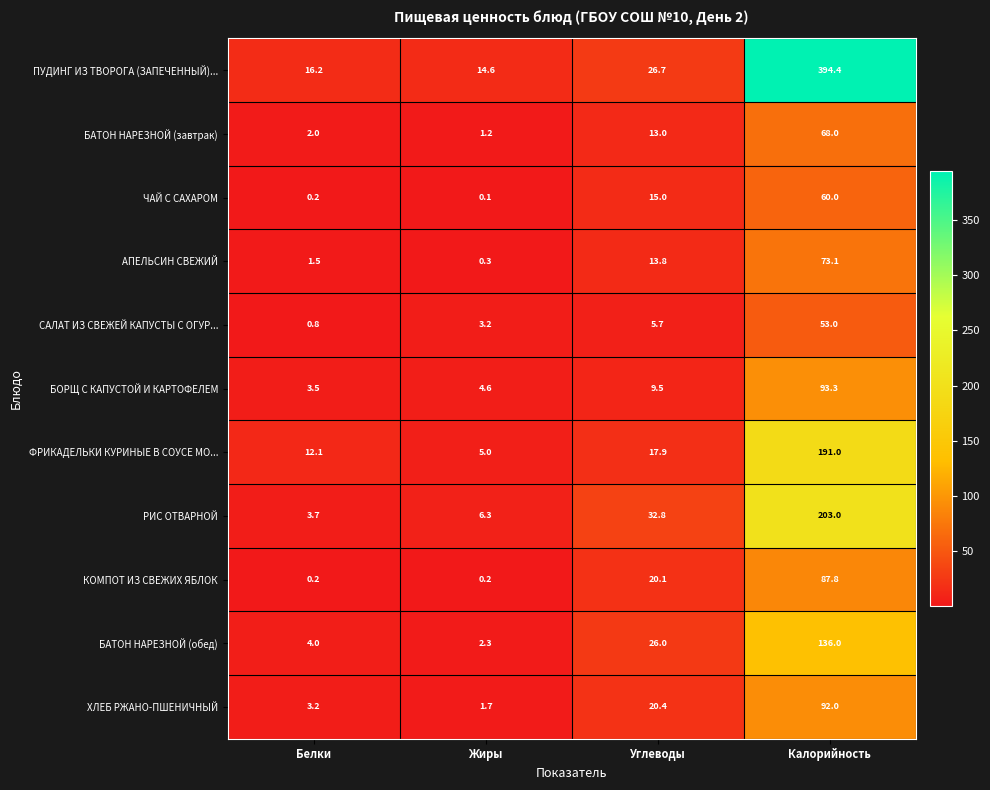

Where does the САЛАТ ИЗ СВЕЖЕЙ КАПУСТЫ С ОГУР... series first go above 5?

Углеводы